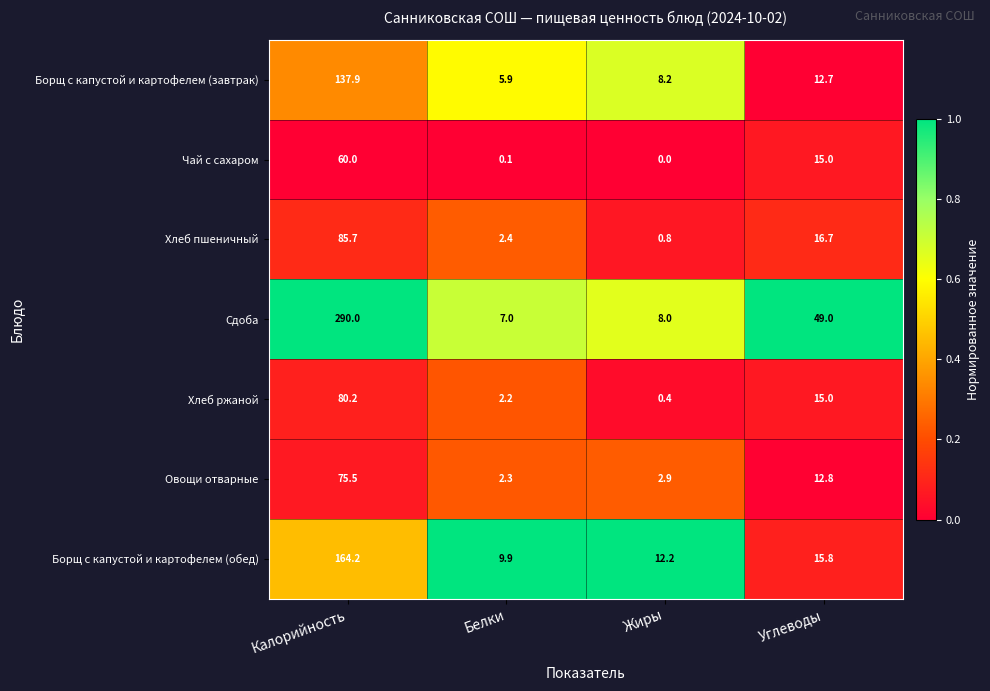

At how many categories does at least one series exceed 0?

4